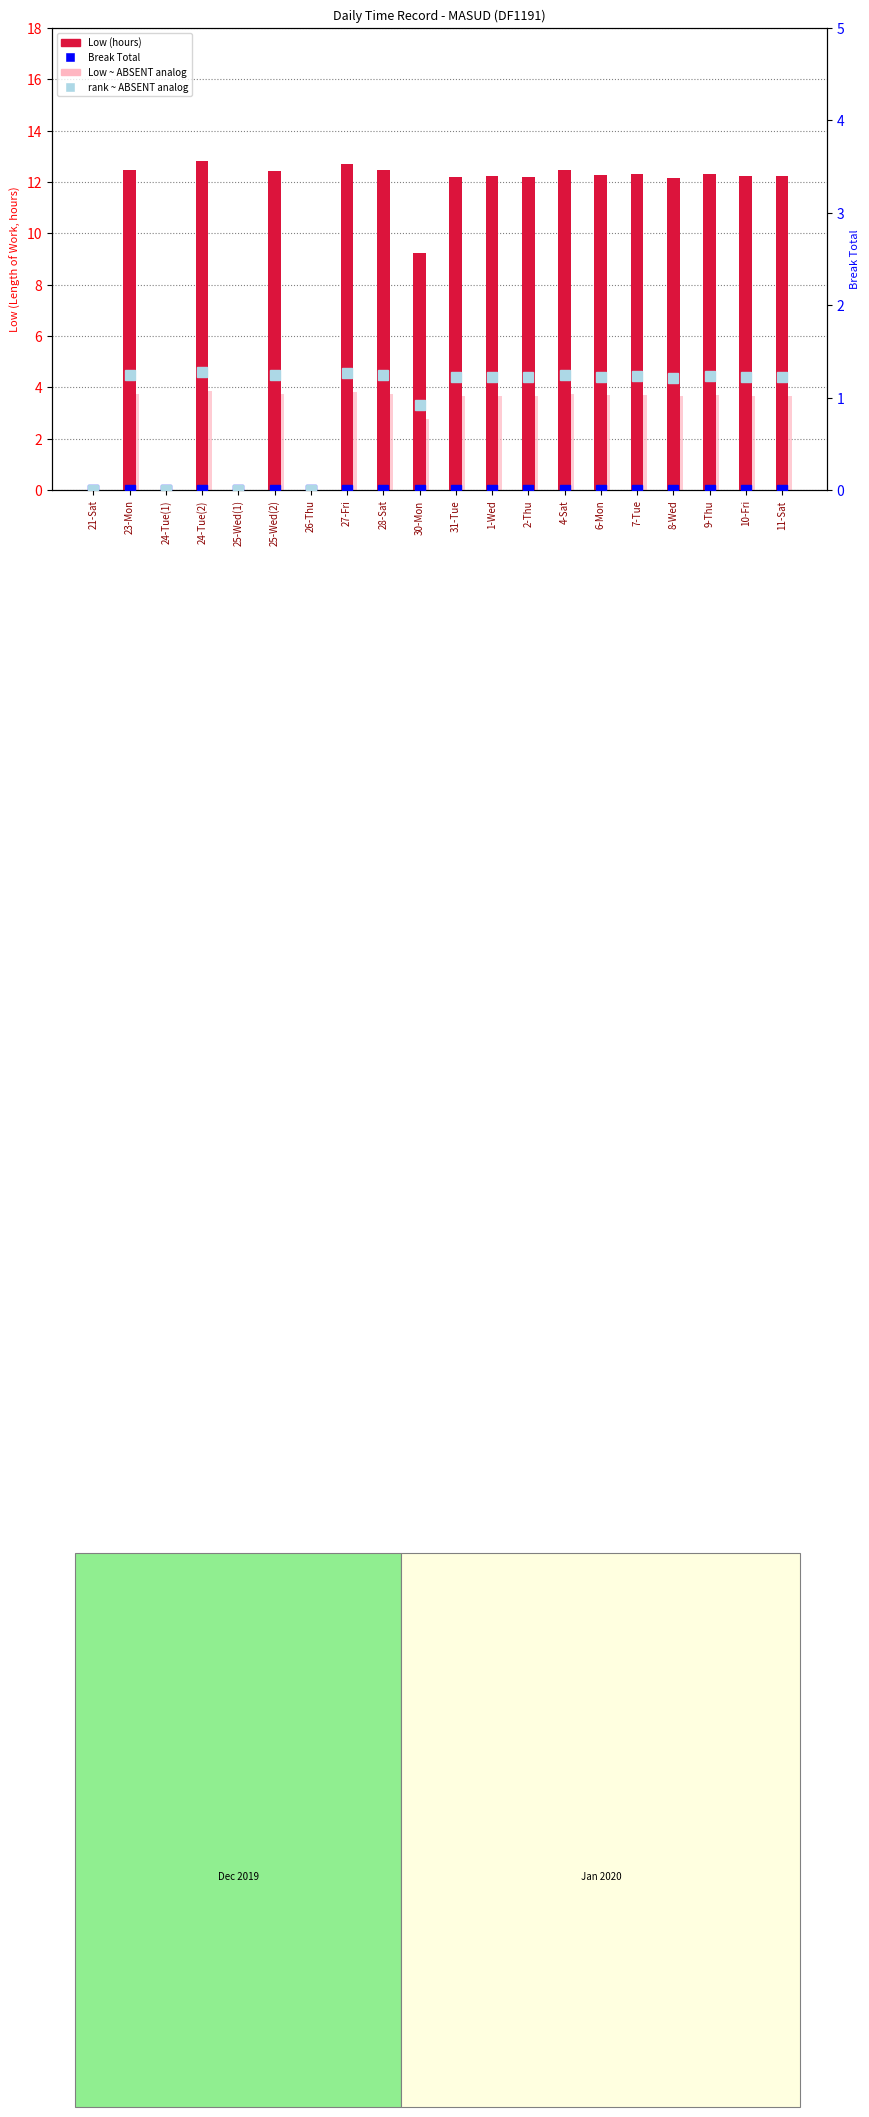

Where is Break Total nearest to the value 0?

21-Sat